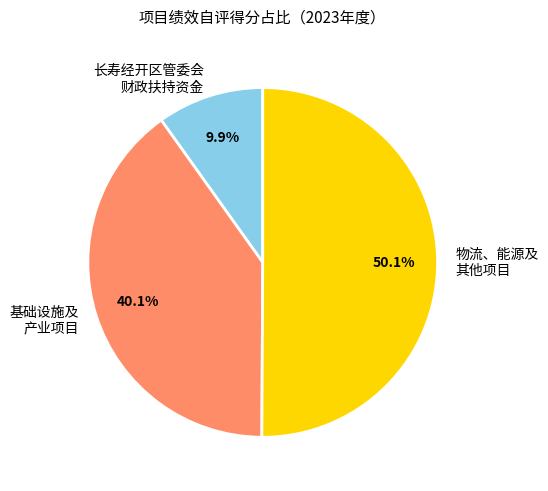

Does 长寿经开区管委会 财政扶持资金 represent more than half of the total?

No